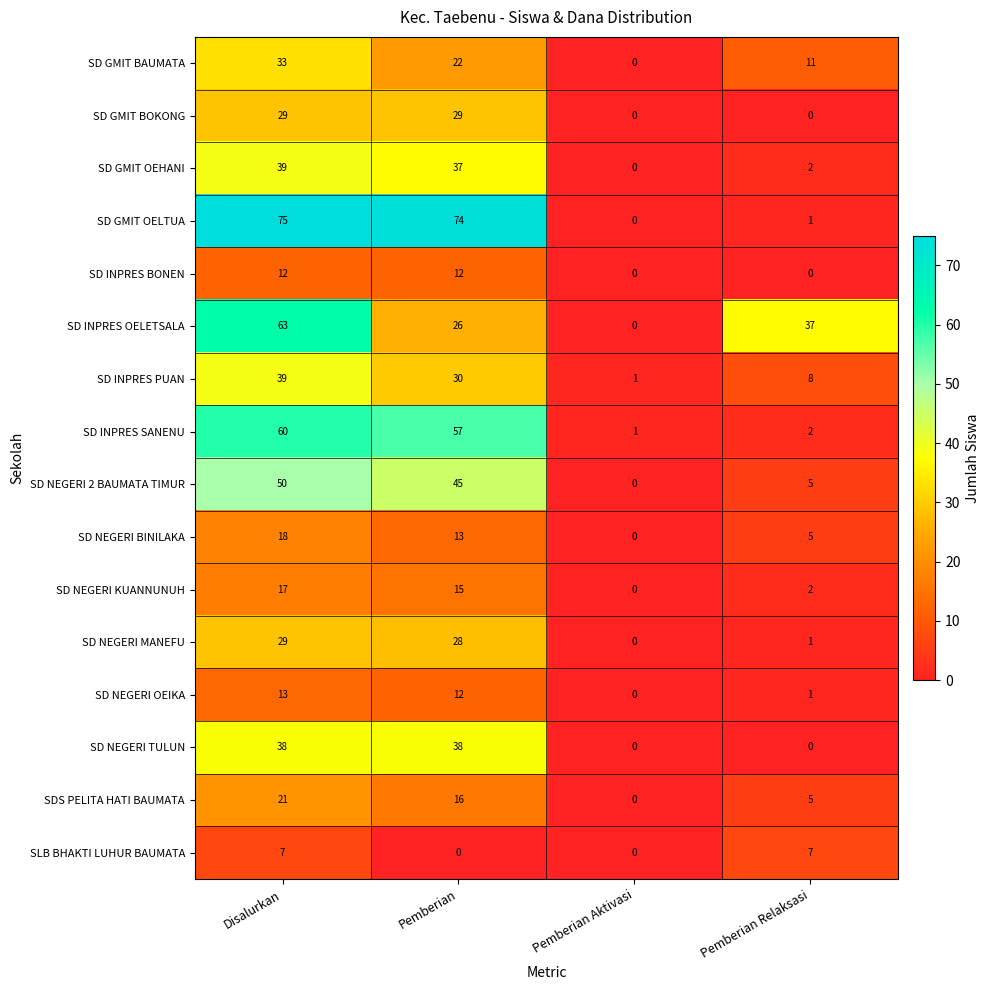

What is the highest value of the SD NEGERI TULUN series?

38